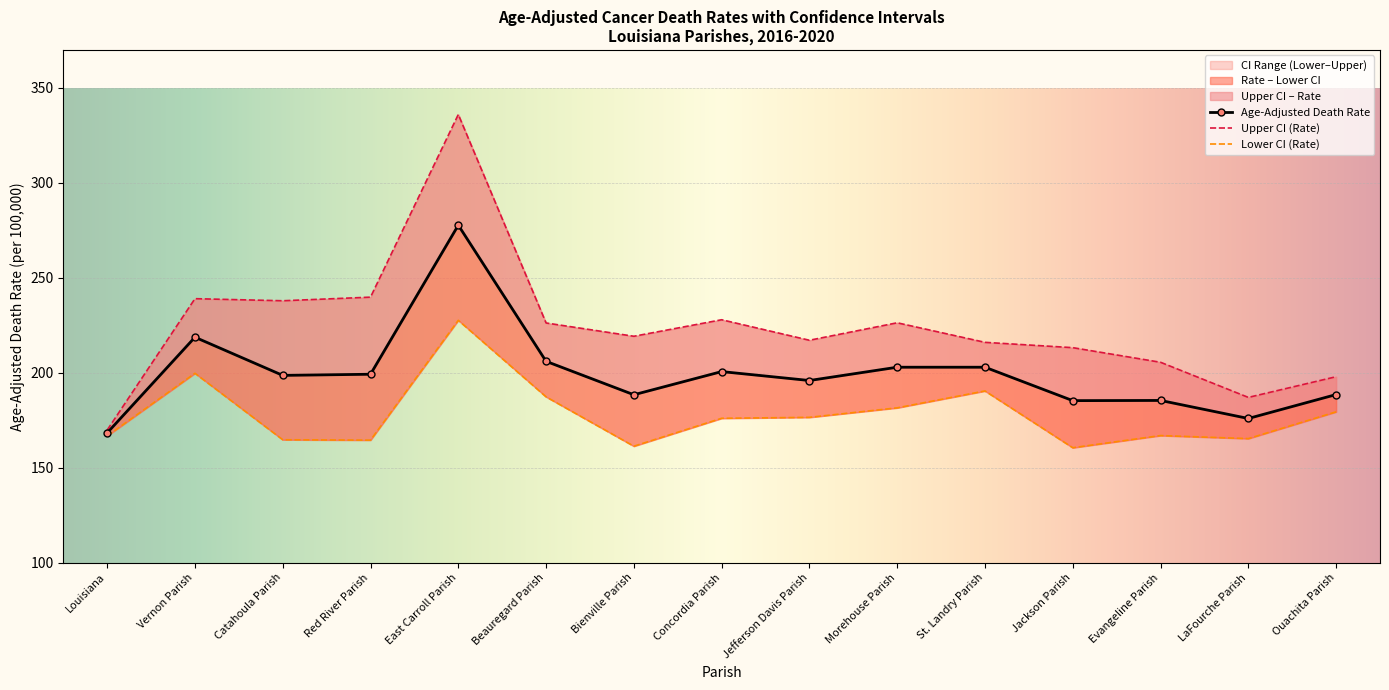

What is the sum of the Upper CI (Rate) values at Concordia Parish and Louisiana?

397.7